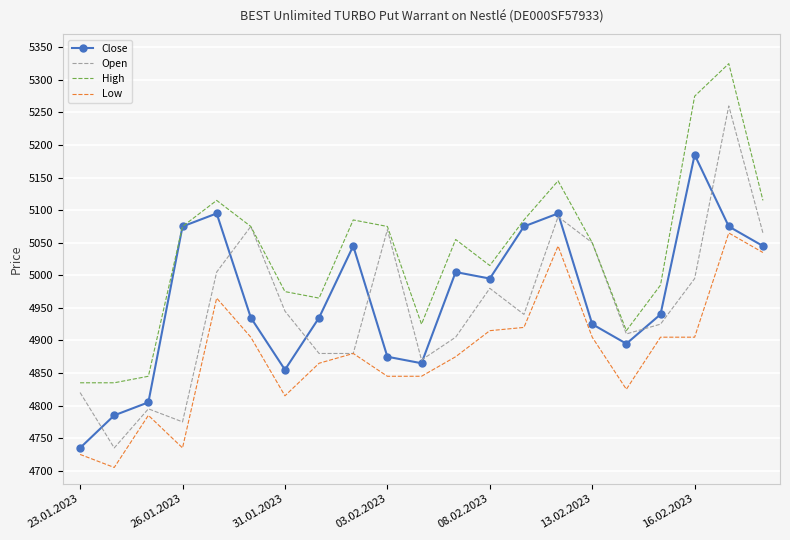

Which series has the largest range (max minus min)?

Open